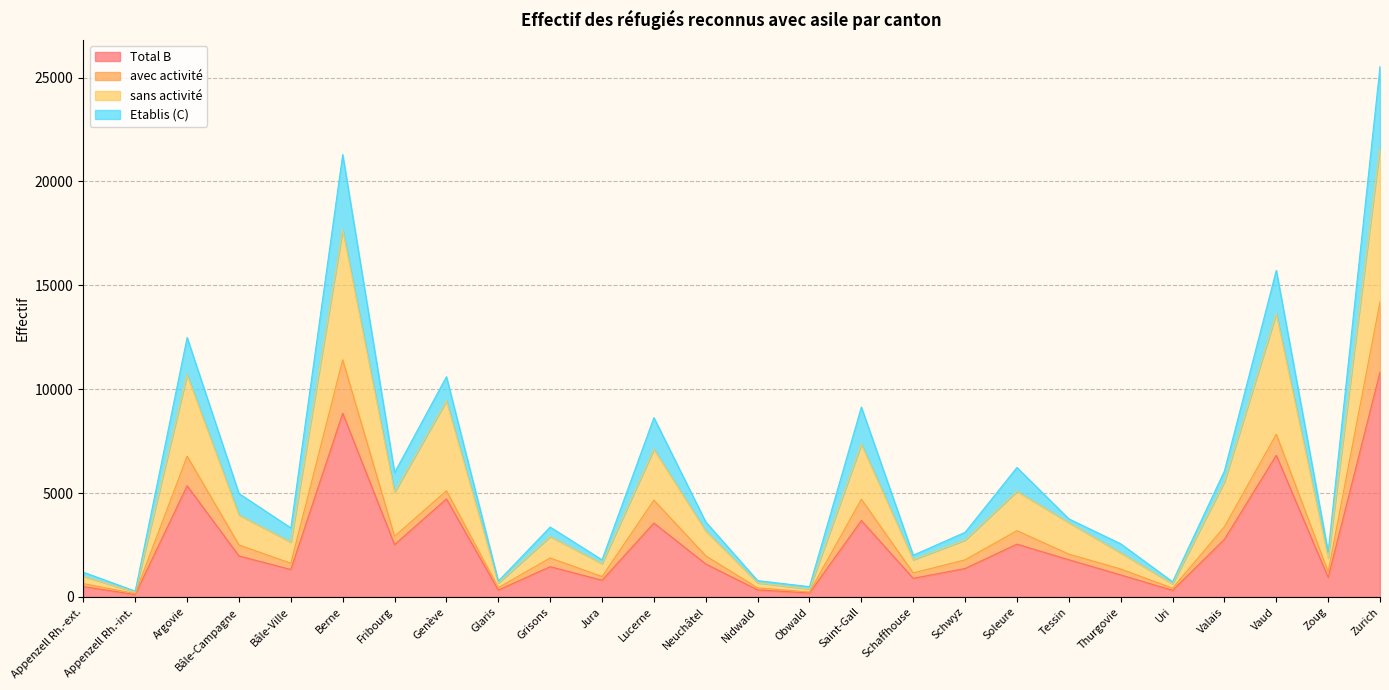

True or false: Total B and sans activité cross at least once.

False